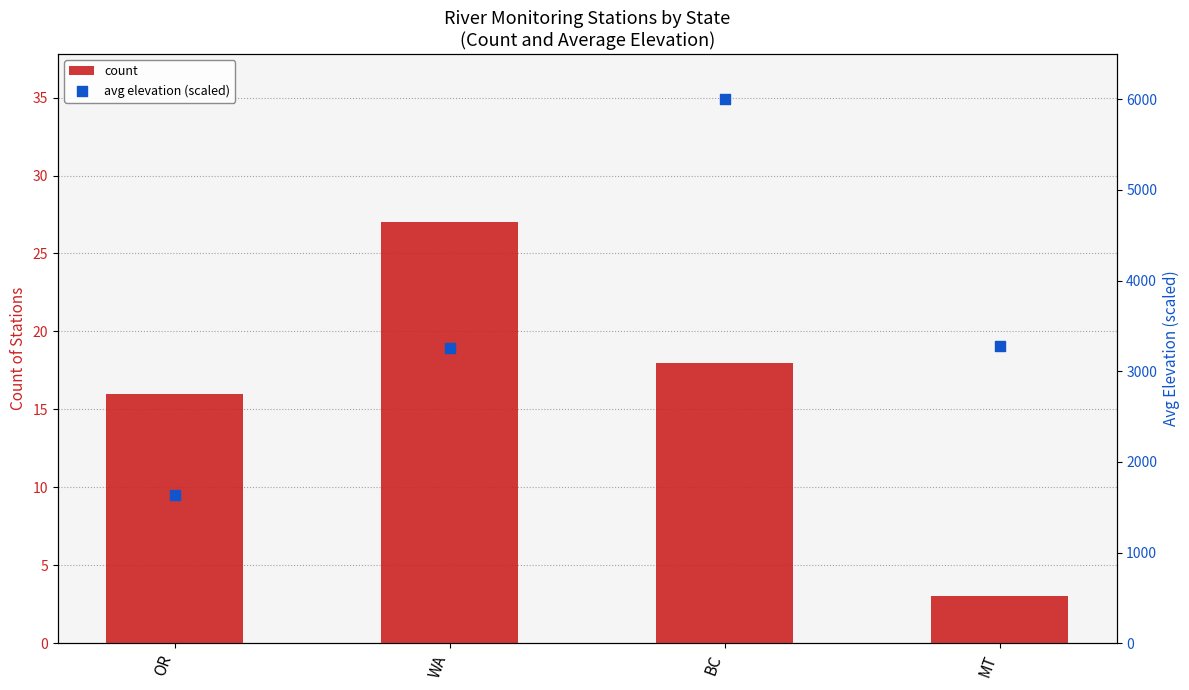

What is the total value across all series at OR?

1651.5